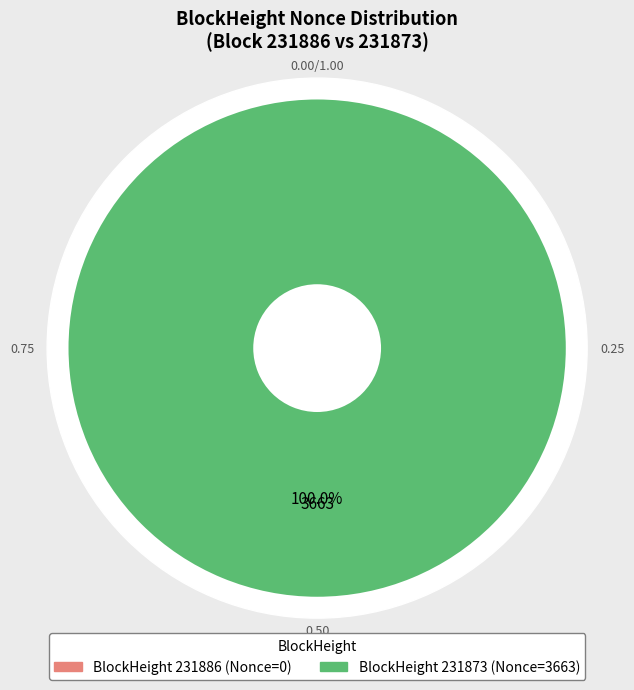

Is there any slice that represents more than half of the pie?

Yes